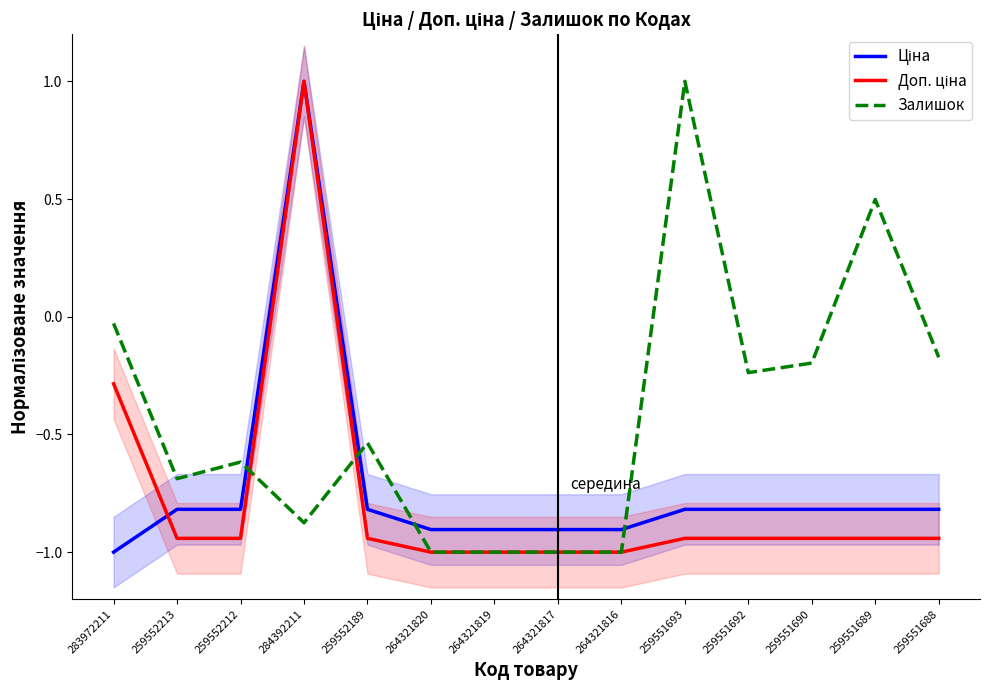

Reading left to right, what are all the values shown in this chart?

Ціна: 283972211=-1.0	259552213=-0.8	259552212=-0.8	284392211=1.0	259552189=-0.8	264321820=-0.9	264321819=-0.9	264321817=-0.9	264321816=-0.9	259551693=-0.8	259551692=-0.8	259551690=-0.8	259551689=-0.8	259551688=-0.8
Доп. ціна: 283972211=-0.3	259552213=-0.9	259552212=-0.9	284392211=1.0	259552189=-0.9	264321820=-1.0	264321819=-1.0	264321817=-1.0	264321816=-1.0	259551693=-0.9	259551692=-0.9	259551690=-0.9	259551689=-0.9	259551688=-0.9
Залишок: 283972211=-0.0	259552213=-0.7	259552212=-0.6	284392211=-0.9	259552189=-0.5	264321820=-1.0	264321819=-1.0	264321817=-1.0	264321816=-1.0	259551693=1.0	259551692=-0.2	259551690=-0.2	259551689=0.5	259551688=-0.2